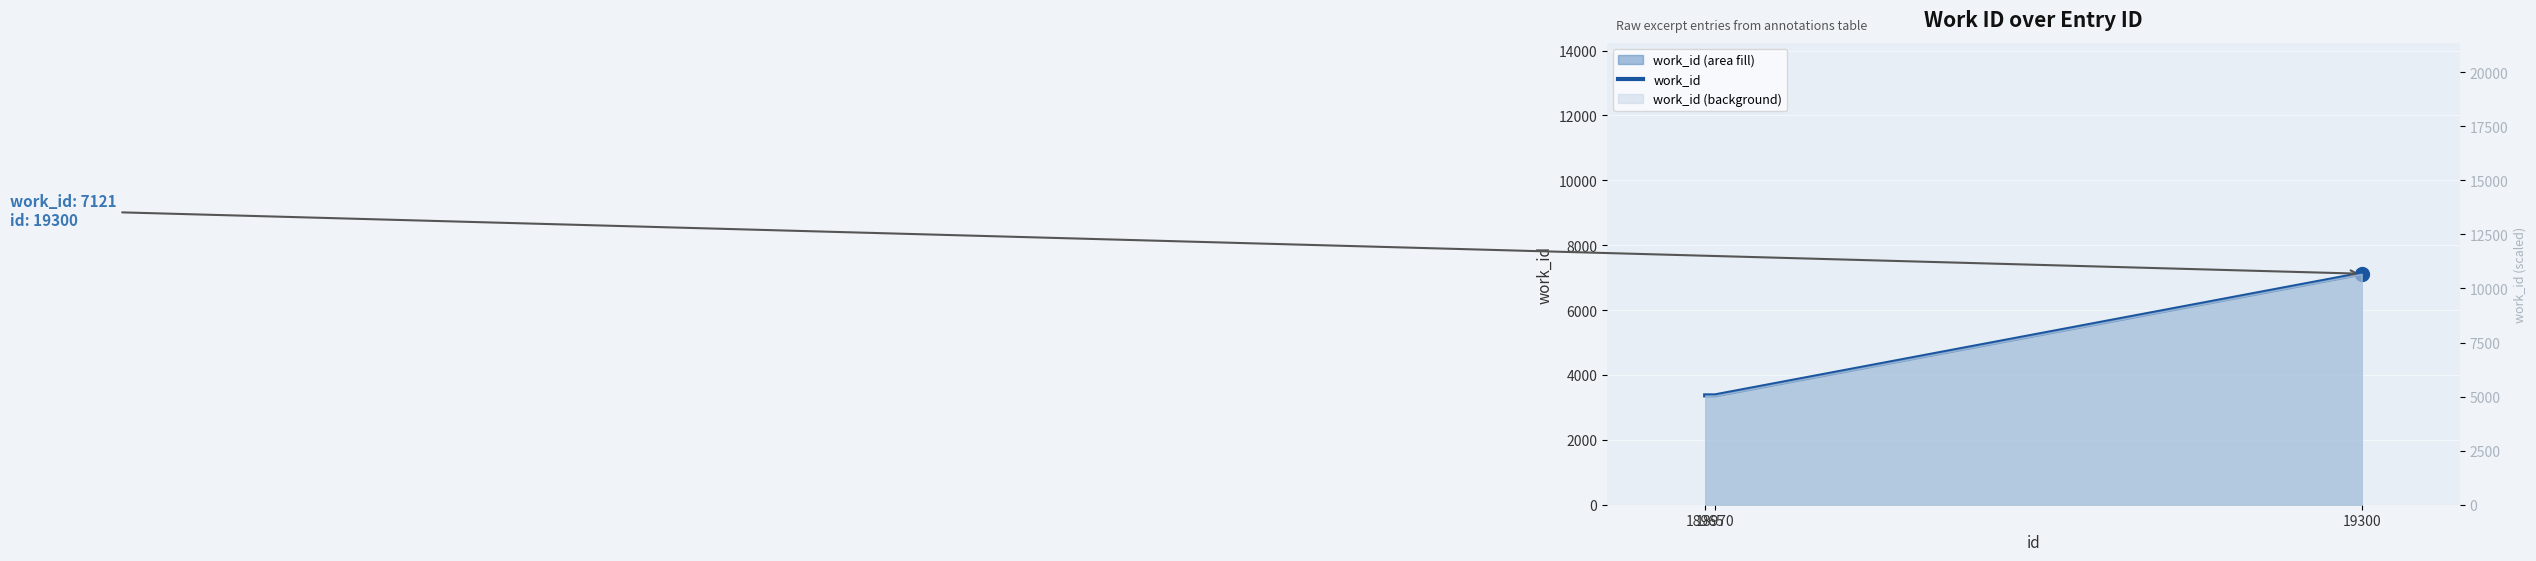

True or false: the data shows 7121 at 19300.

True